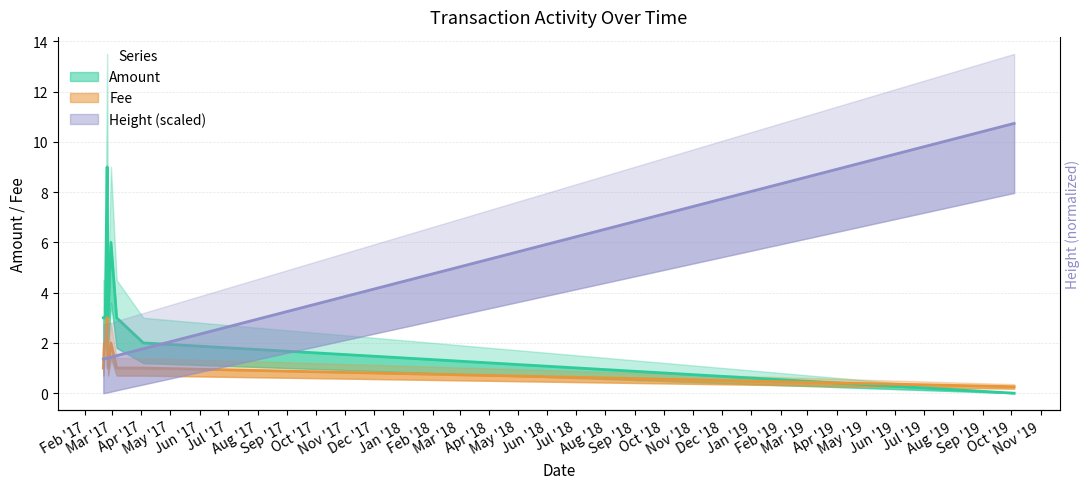

What is the sum of the Height values at 2017-02-21 and 2019-10-04?

22.2